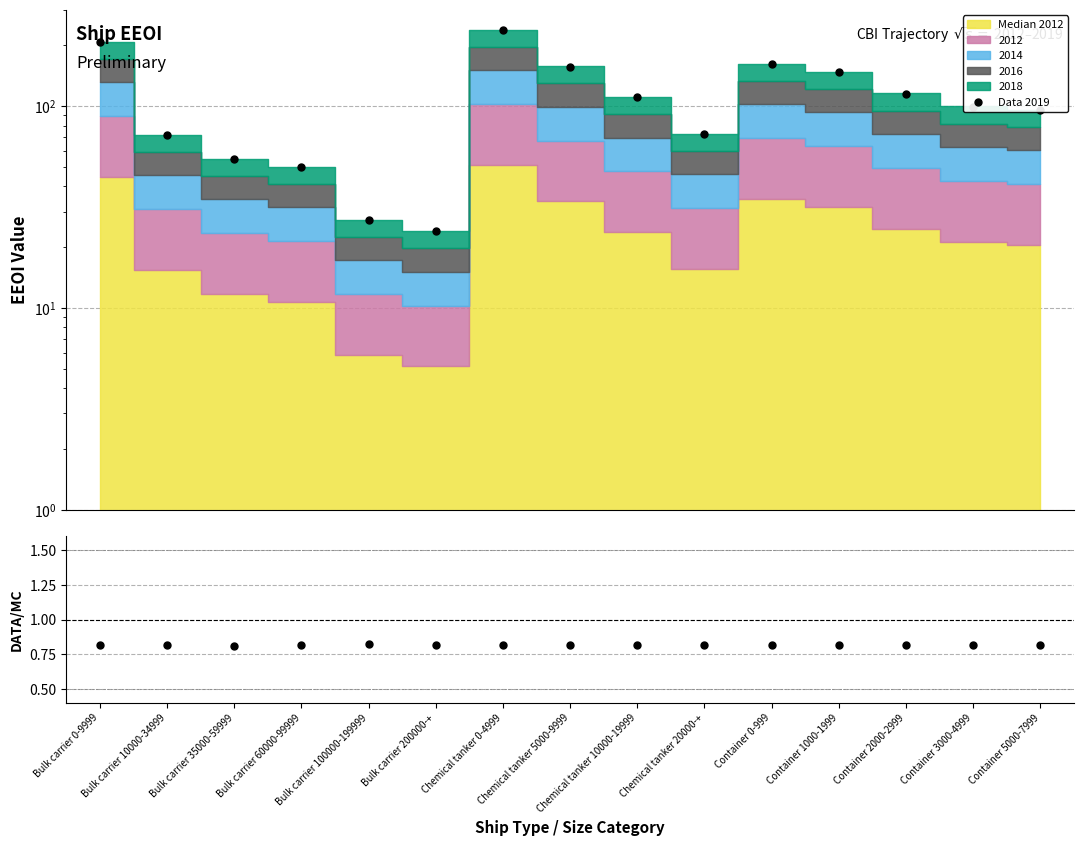

Which series has the largest range (max minus min)?

Data 2019